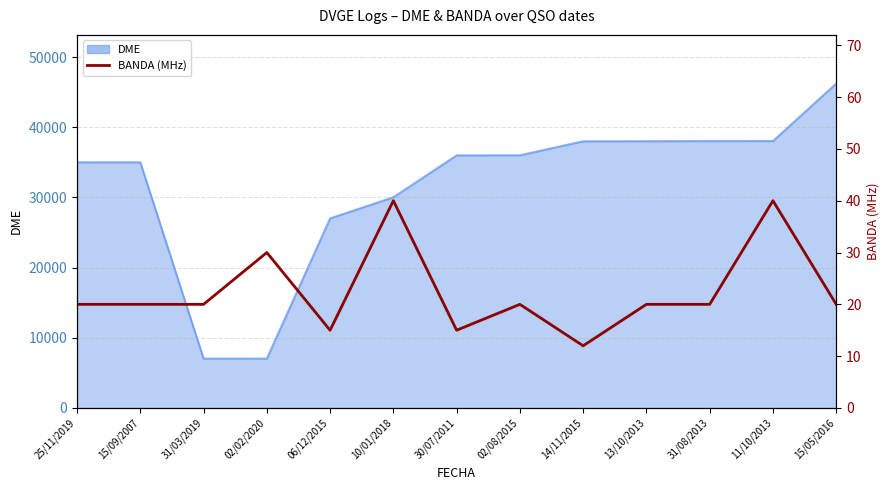

Is it true that the value at 10/01/2018 is 40?

True